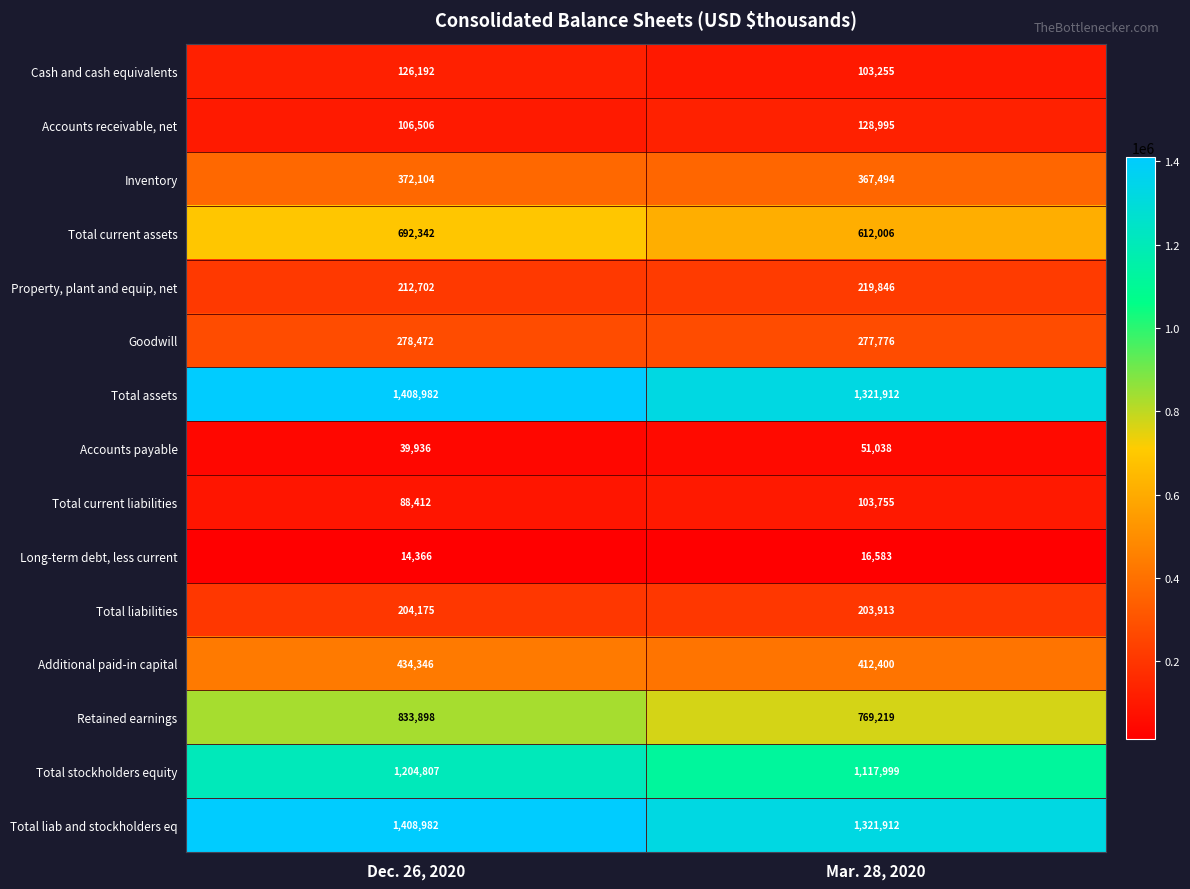

The Total current assets series shows 612006 at Mar. 28, 2020. True or false?

True